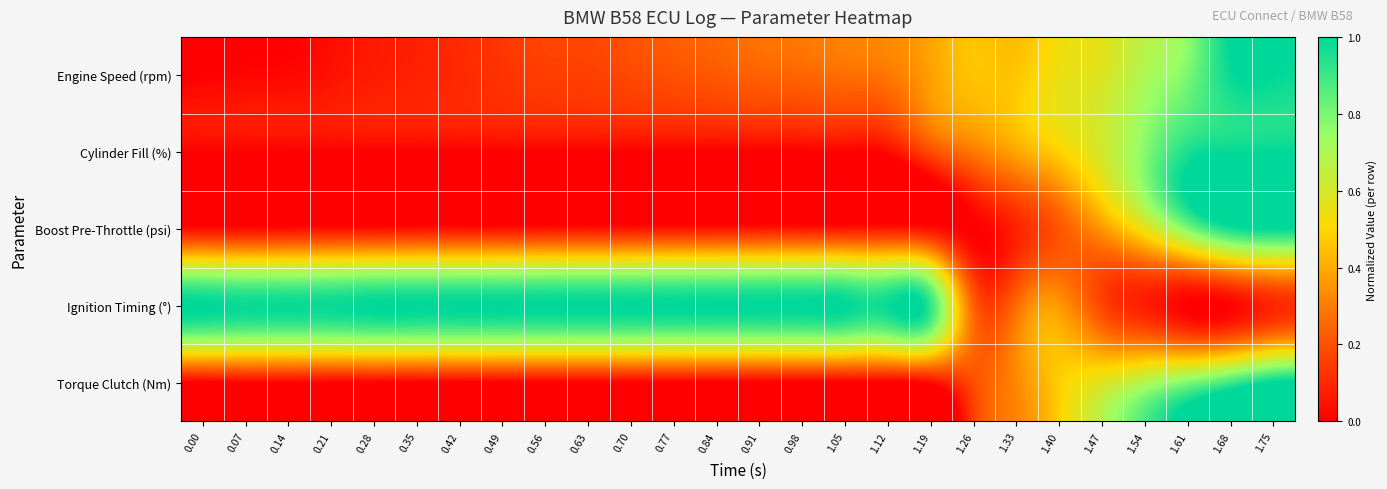

What is the difference between the highest and lowest values at 1.68?

1.0